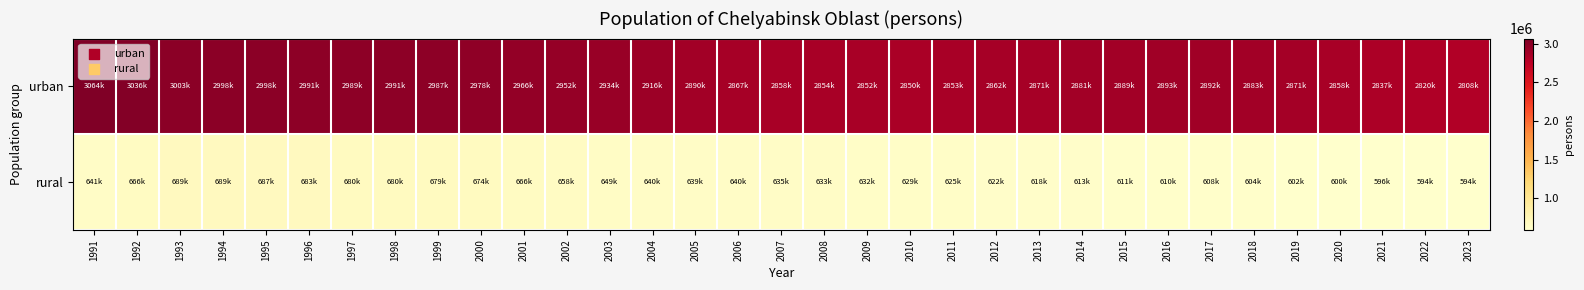

Which series changed the most between 2007 and 2013?

rural